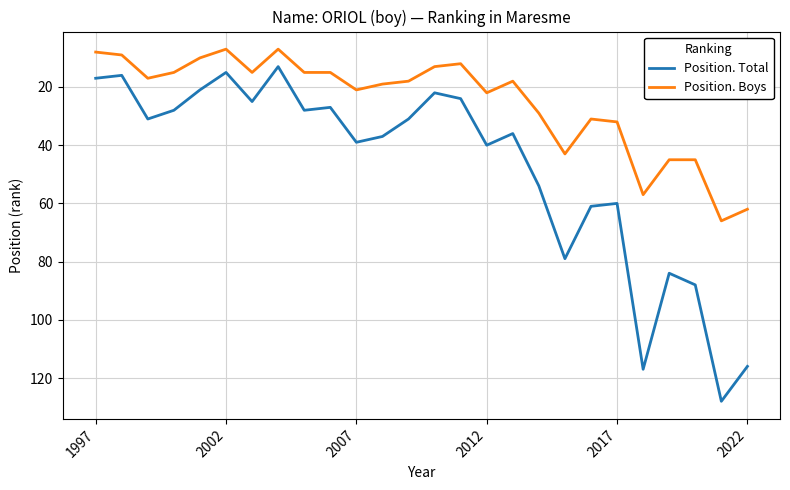

List the series in order of their overall mean, highest first.

Position. Total, Position. Boys